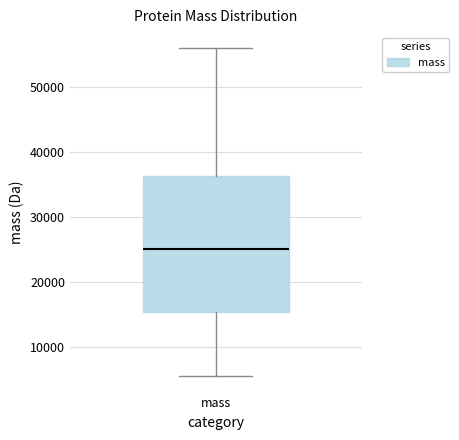

Read this box plot against the y-axis: the position of the median line, the range covered by the box, and the ends of both whiskers. The values are not printed on the chart, so give them approximately, as read against the axis.

median 25000, box 15000 to 36000, whiskers 6000 to 56000